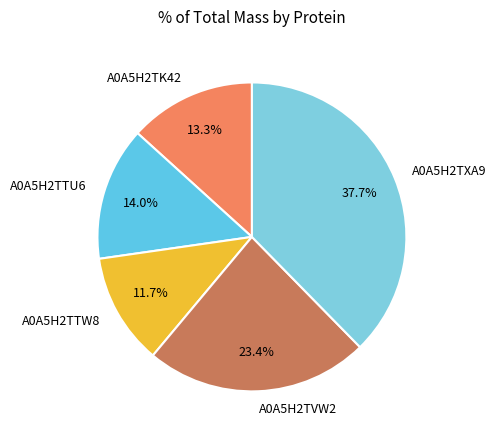

Is A0A5H2TTW8 the majority of the pie?

No